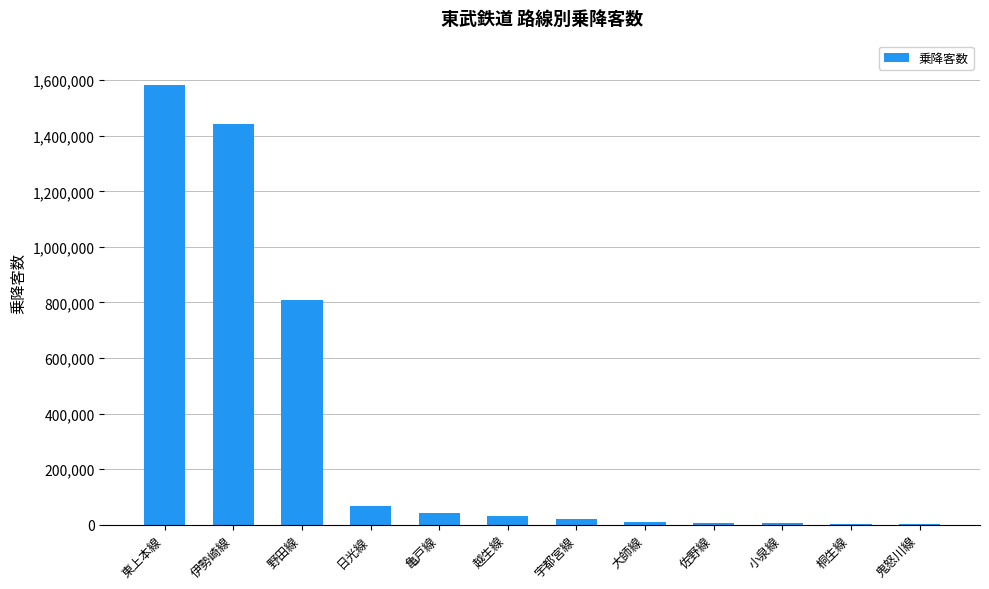

How many series are shown in this chart?

1